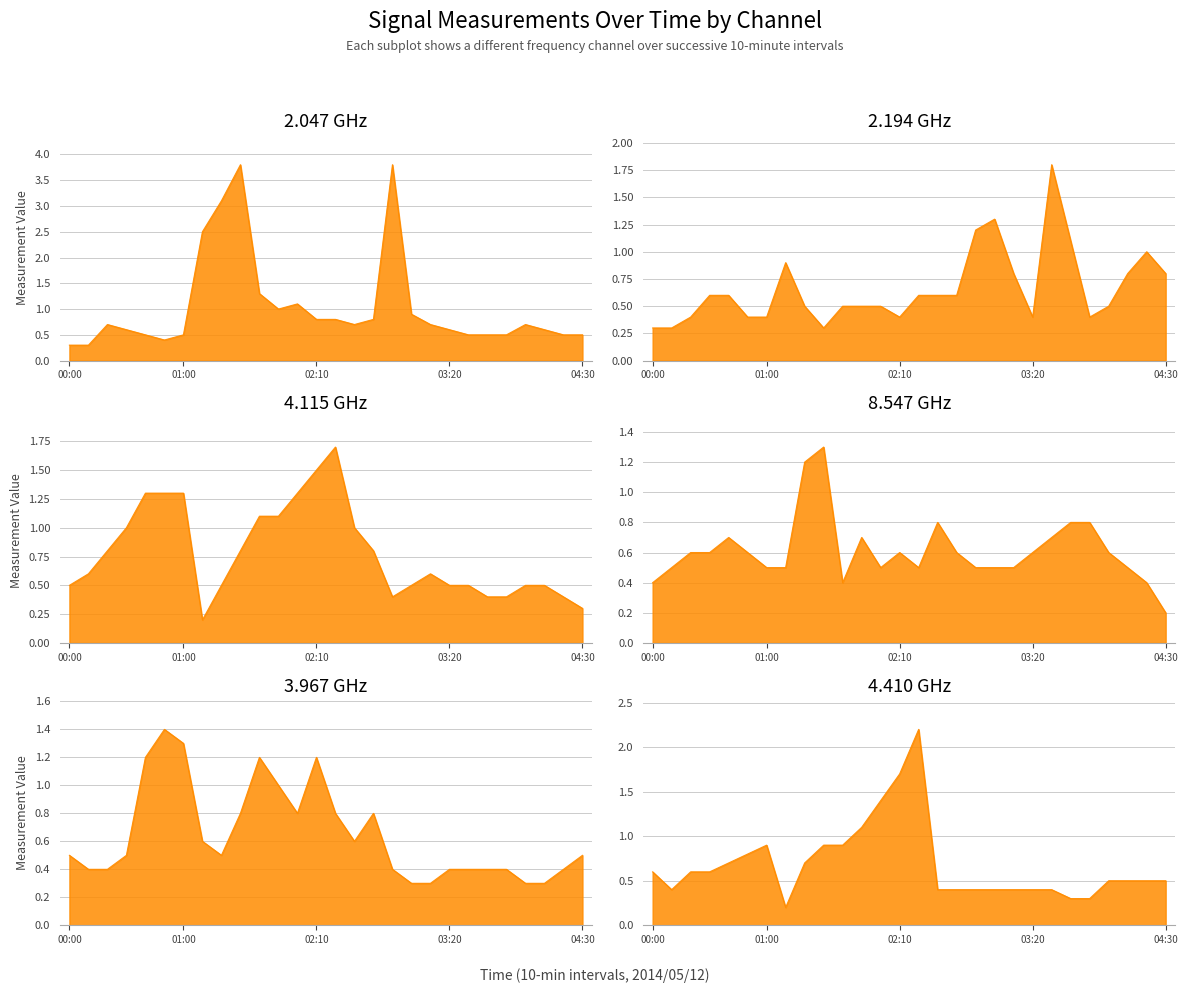

How many lines are shown in the chart?

6